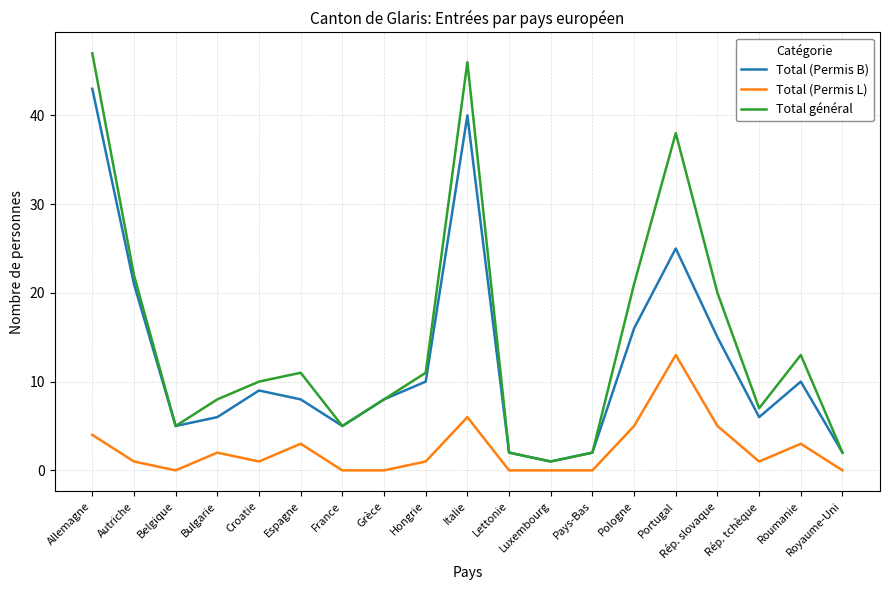

Which series has the largest range (max minus min)?

Total général